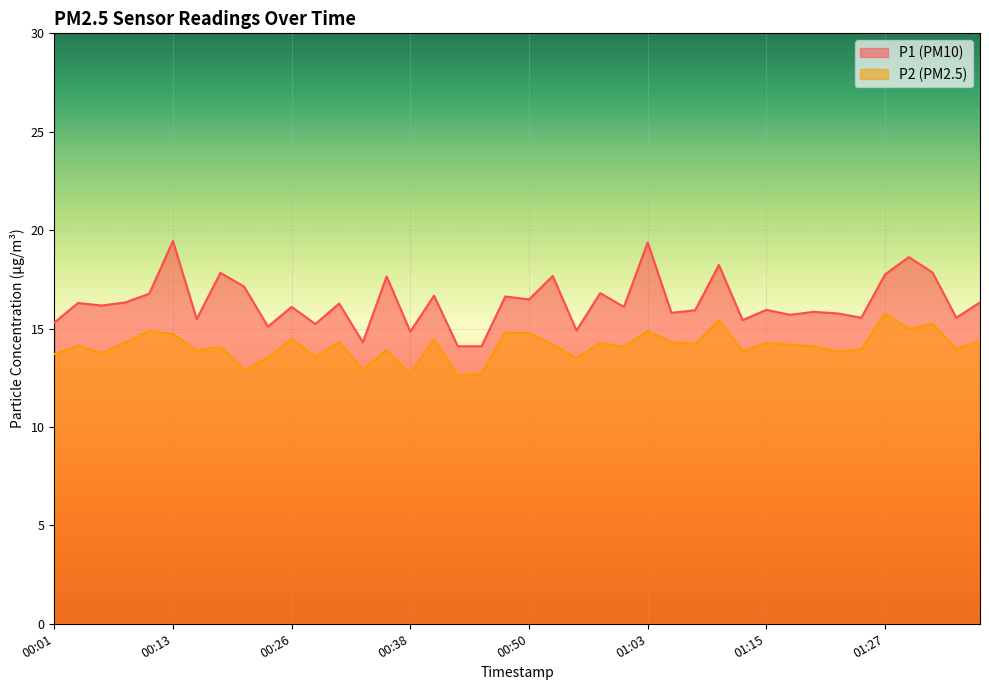

The value of P2 at 00:13 is 21.4. True or false?

False